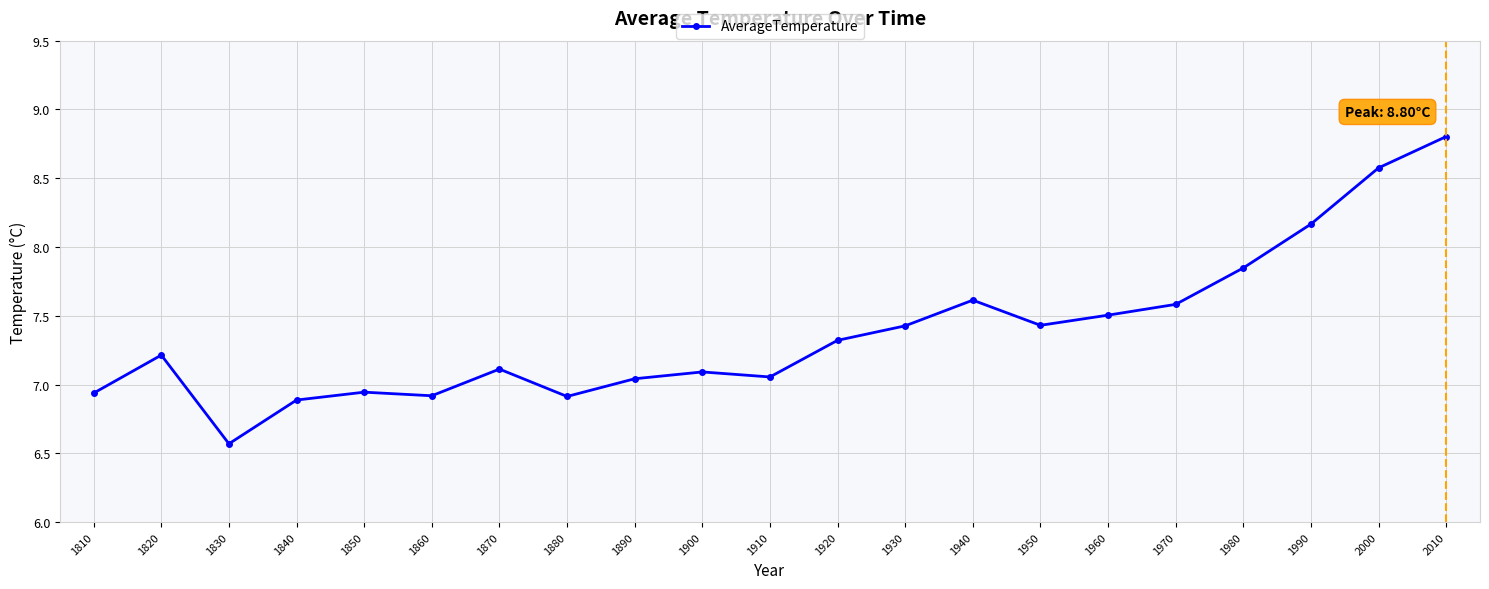

True or false: there are more than 2 points higher than both neighbors.

True